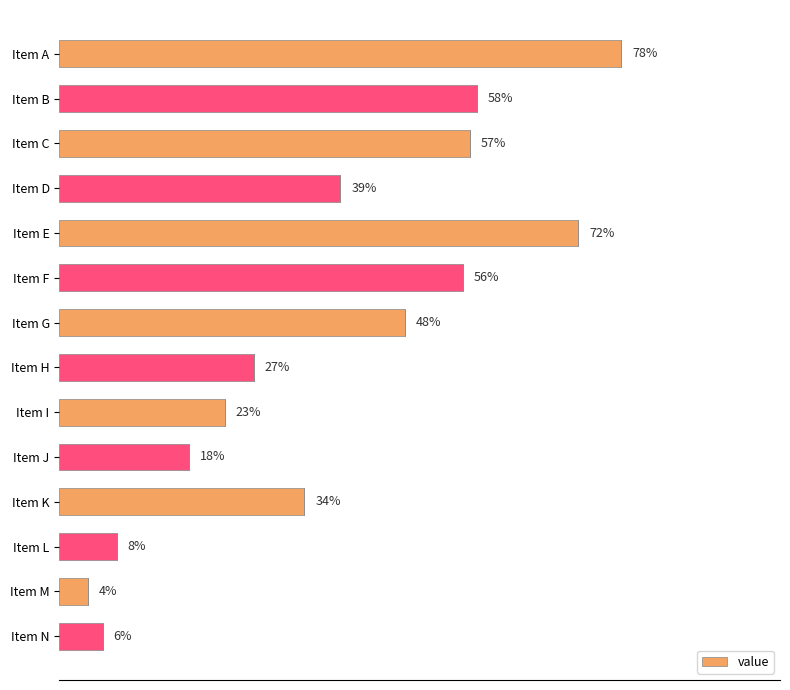

List the labels in order of value, smallest first.

Item M, Item N, Item L, Item J, Item I, Item H, Item K, Item D, Item G, Item F, Item C, Item B, Item E, Item A